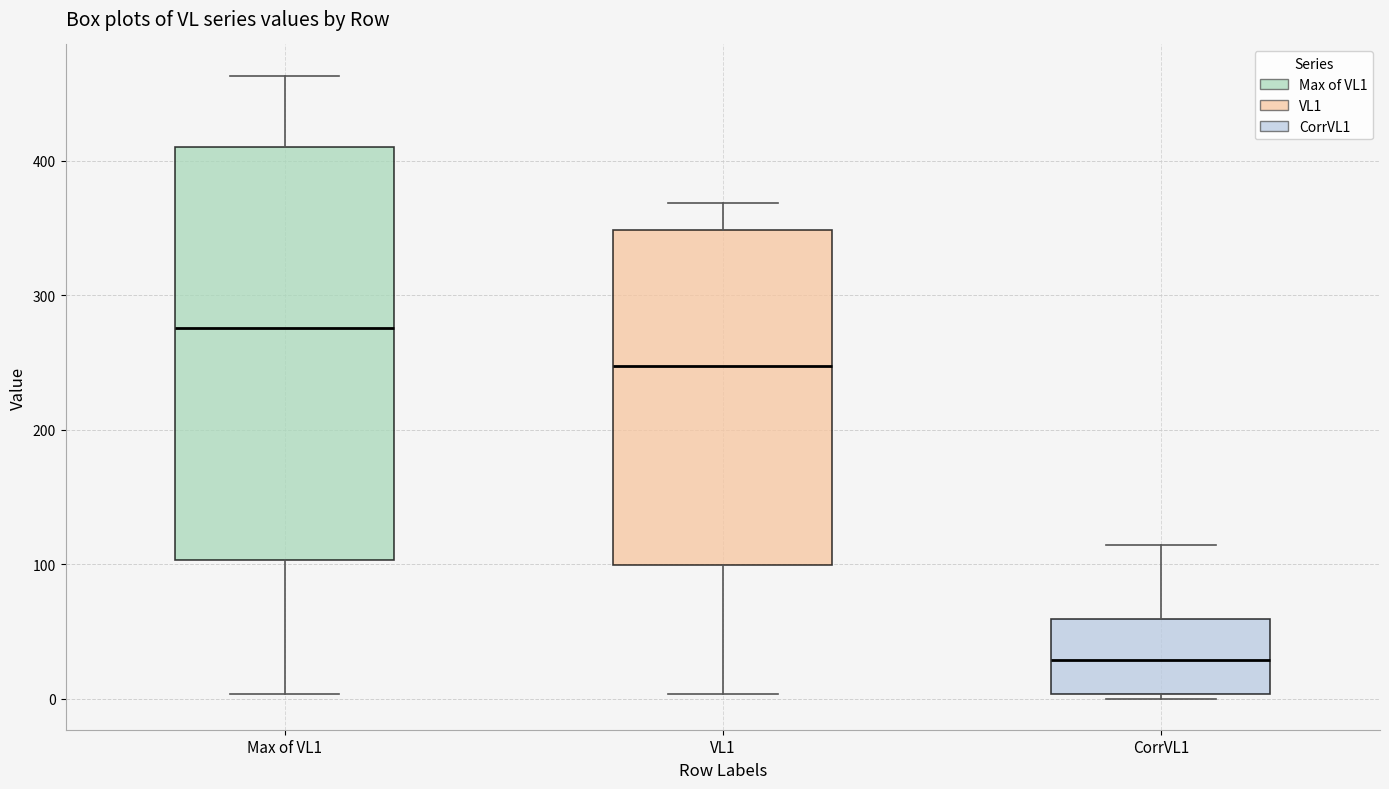

Comparing the boxes themselves (not the whiskers), which one is the tallest?

Max of VL1